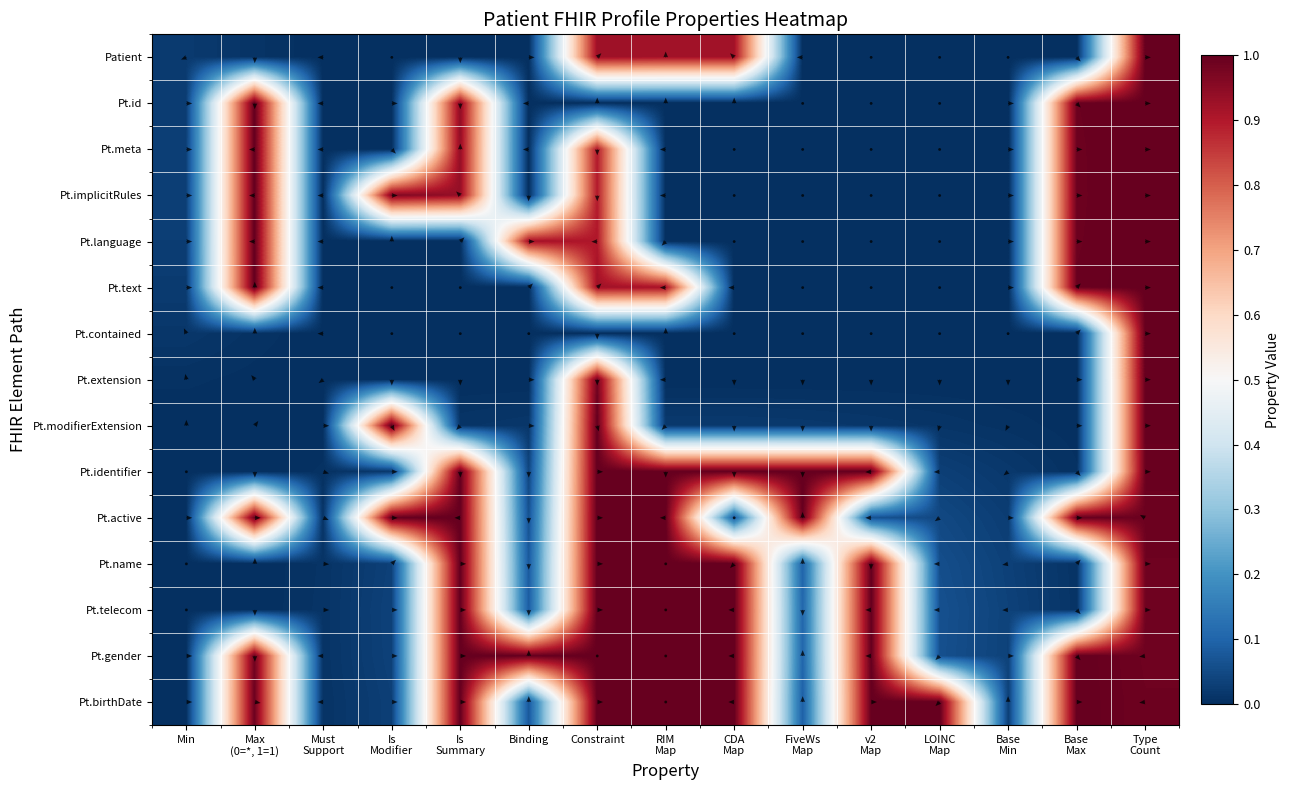

The Patient series shows 0.0 at Base Max. True or false?

True